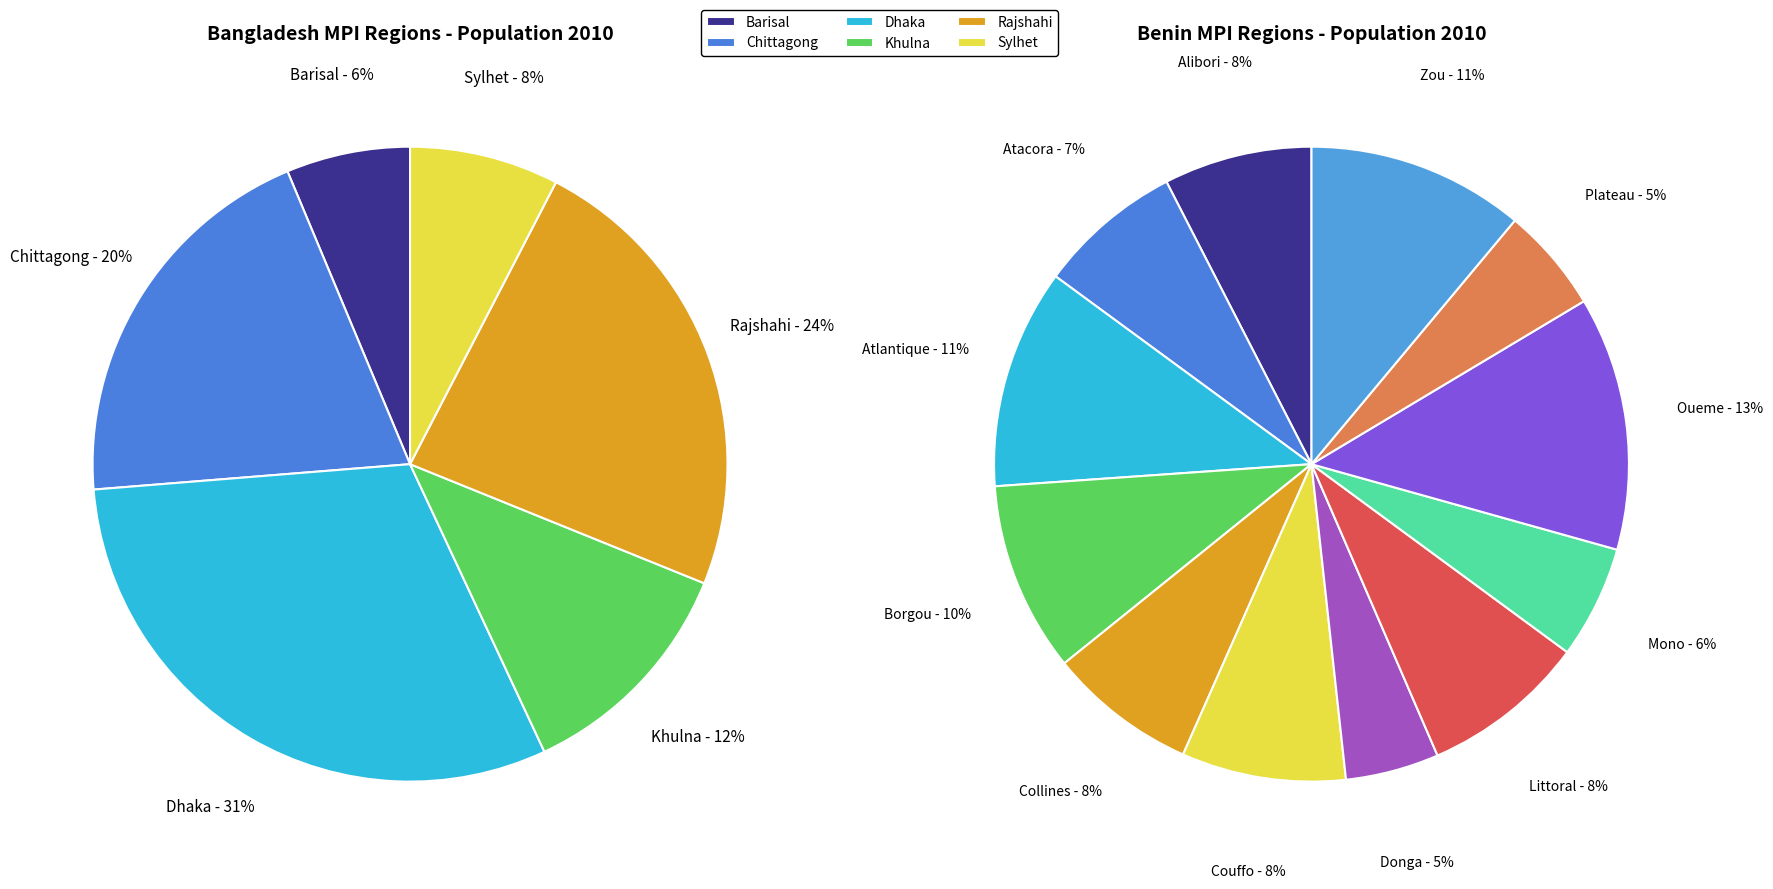

Does any single category account for the majority?

No